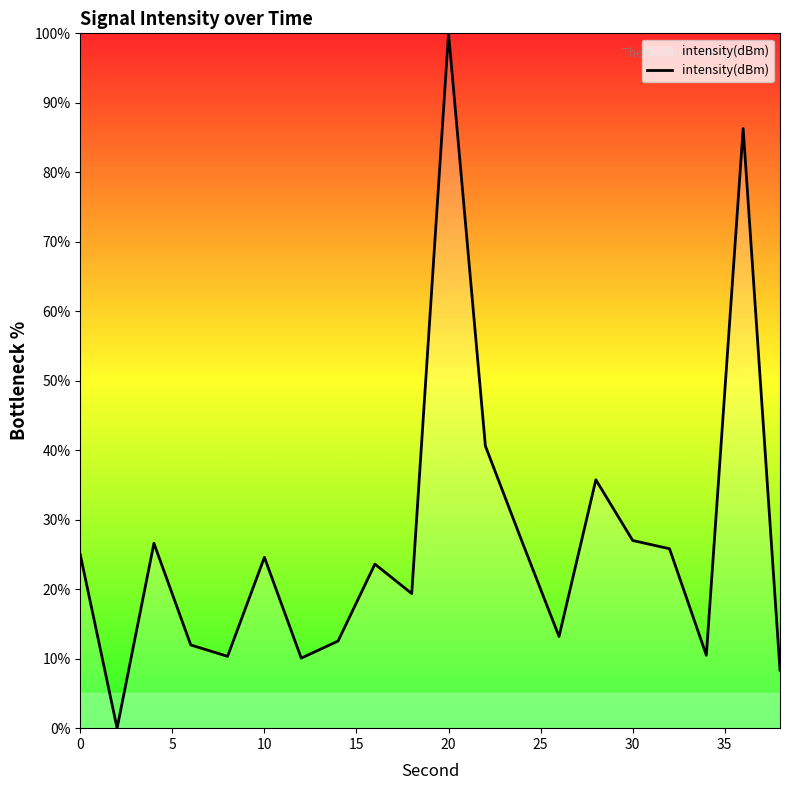

What is the greatest value displayed?

100.0